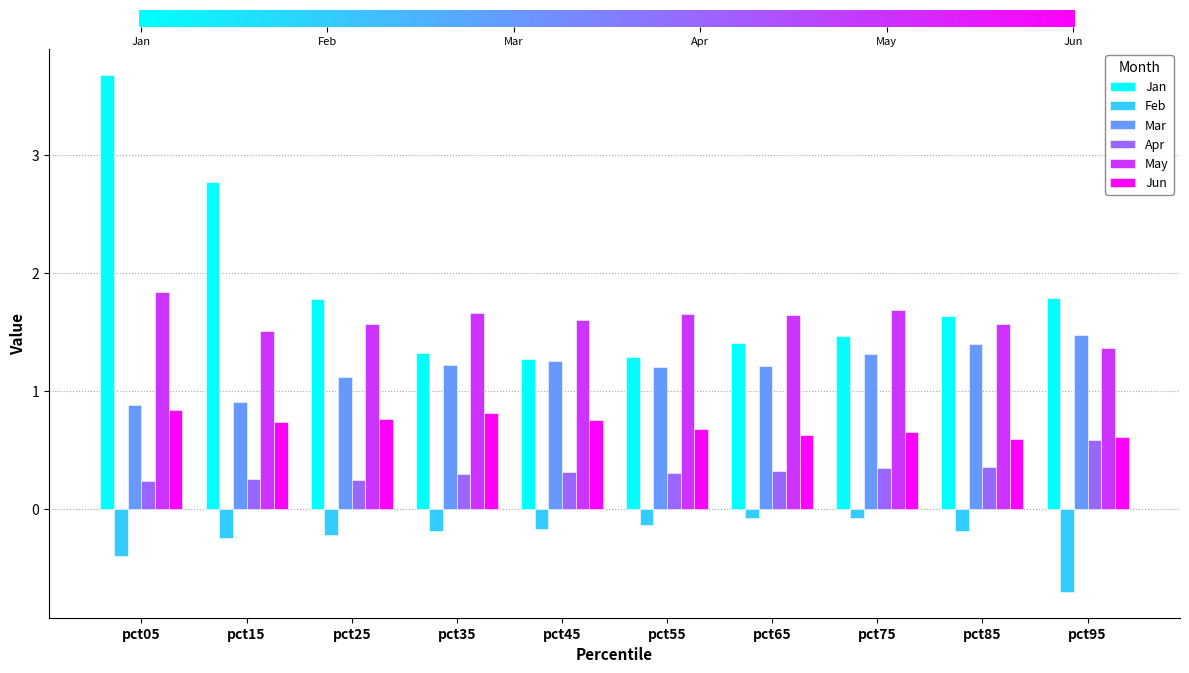

Rank the series by their maximum value, from highest to lowest.

Jan, May, Mar, Jun, Apr, Feb